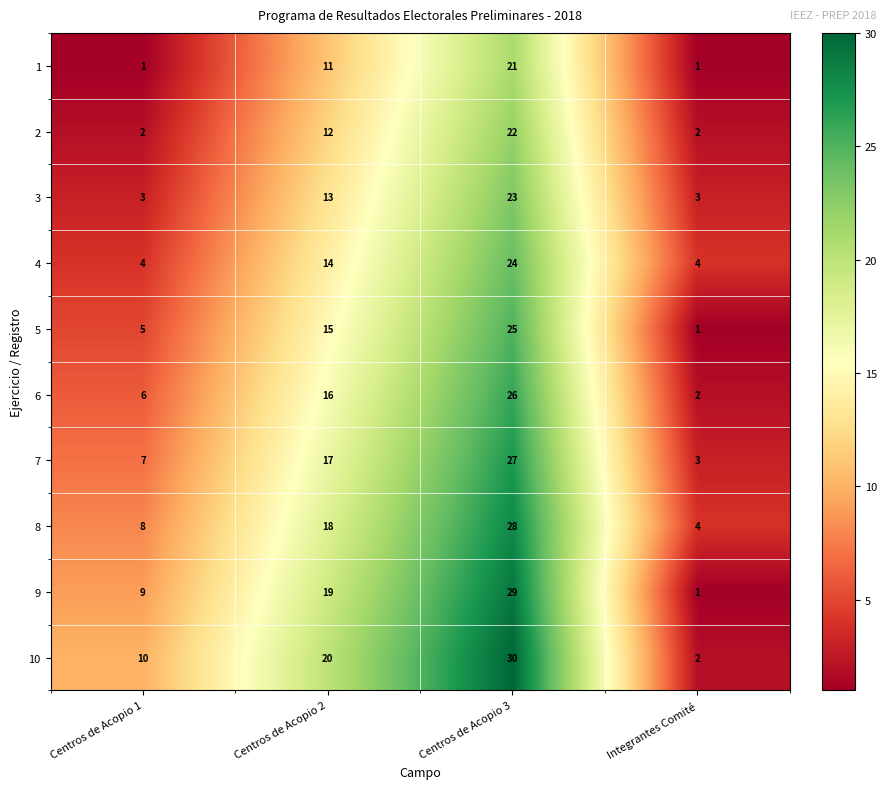

Which series has the largest total across all categories?

10